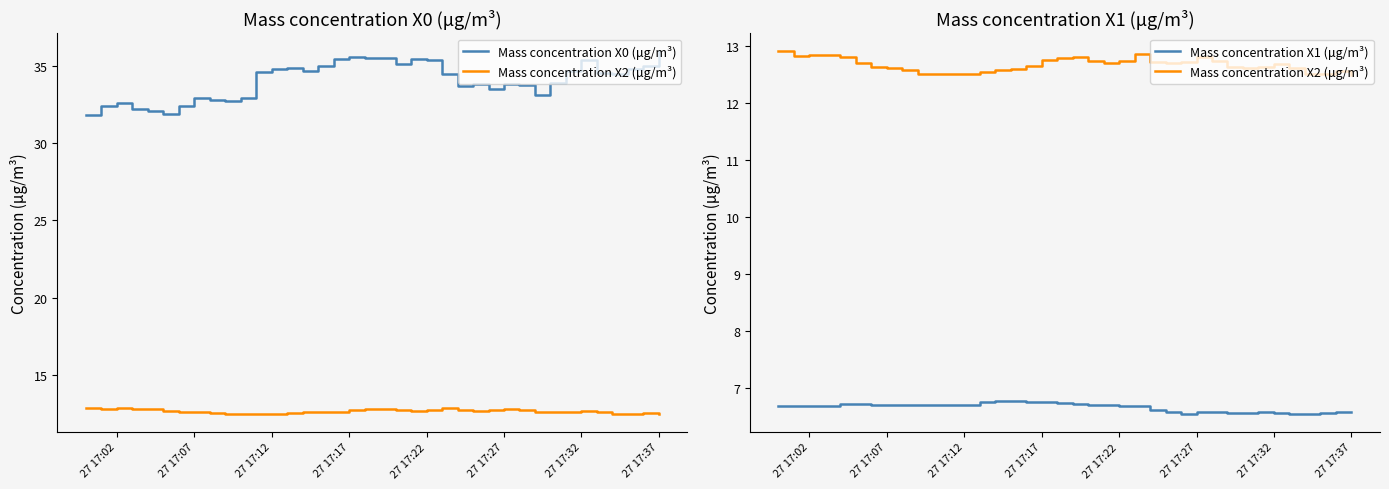

What is the difference between the maximum and second lowest values in the Mass concentration X0 (μg/m³) series?

4.0